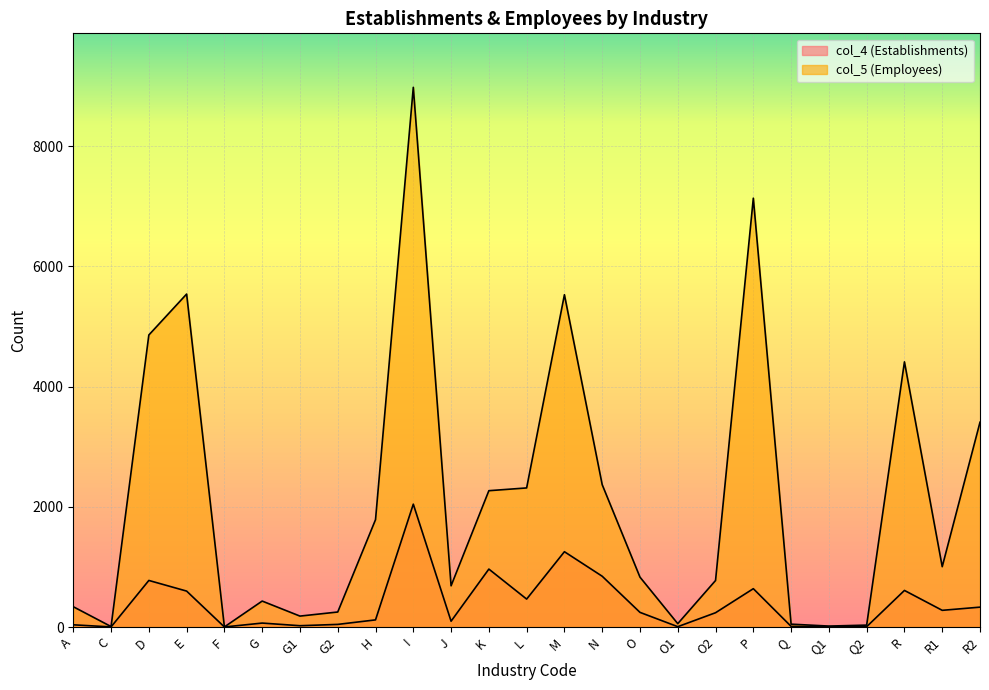

What position from the right is R?

3